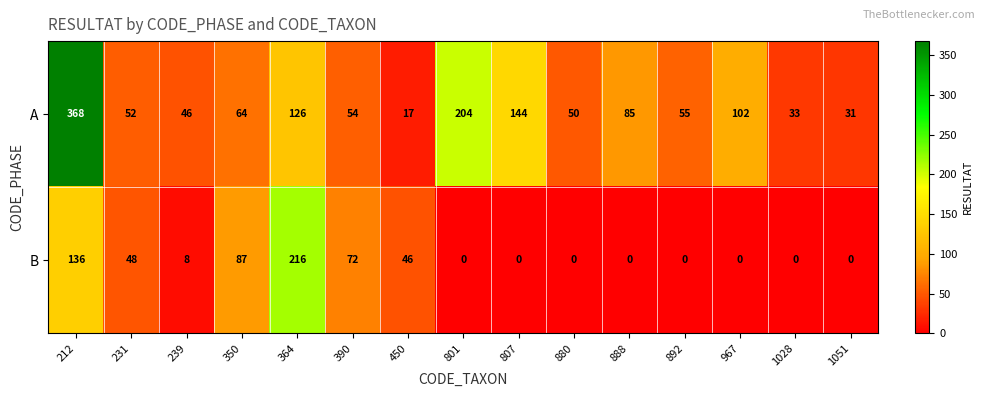

Reading left to right, extract all data points from this chart.

A: 212=368	231=52	239=46	350=64	364=126	390=54	450=17	801=204	807=144	880=50	888=85	892=55	967=102	1028=33	1051=31
B: 212=136	231=48	239=8	350=87	364=216	390=72	450=46	801=0	807=0	880=0	888=0	892=0	967=0	1028=0	1051=0